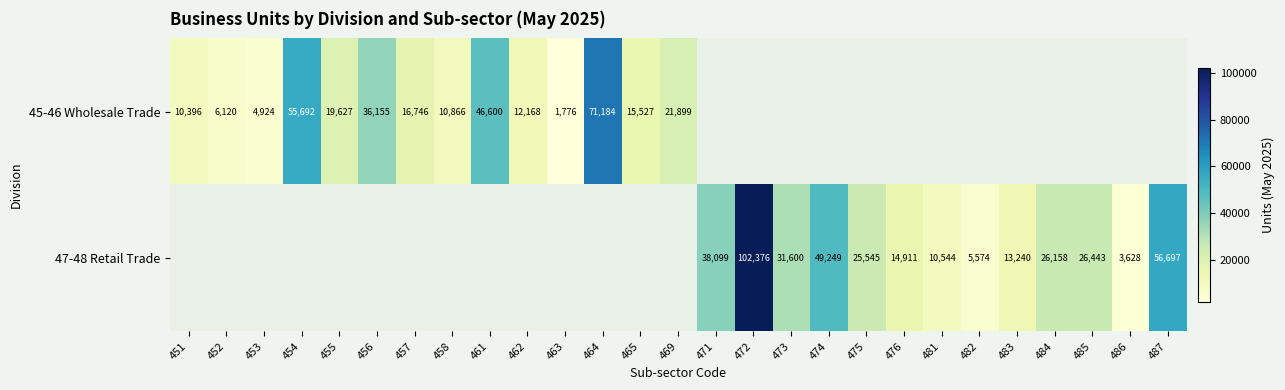

Is it true that 45-46 Wholesale Trade equals 20092 at 462?

False